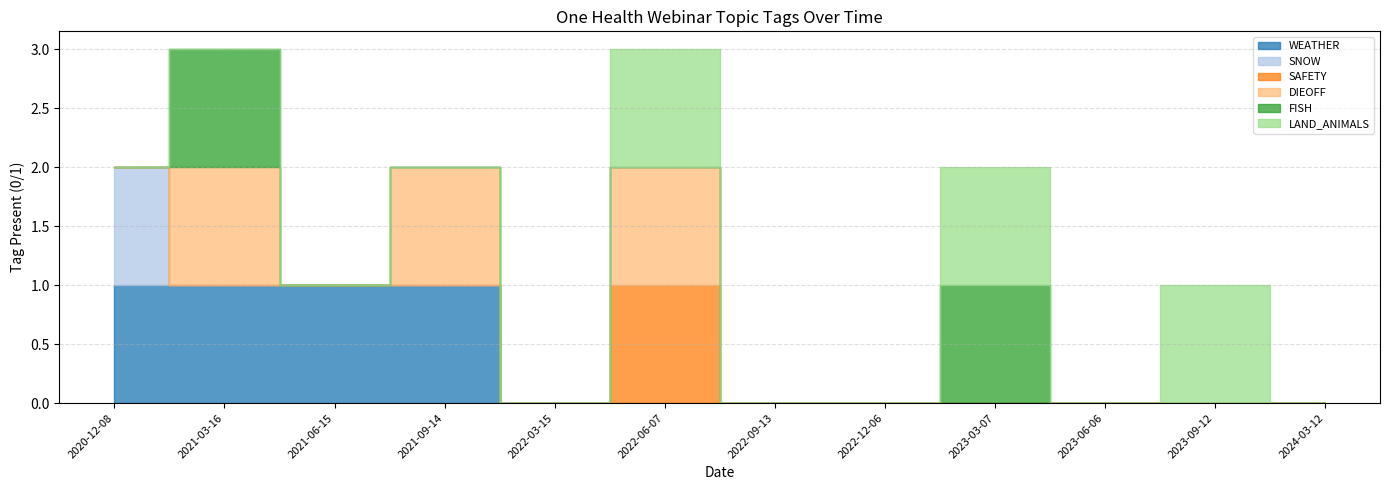

Between 2021-03-16 and 2023-03-07, which is larger?

2021-03-16